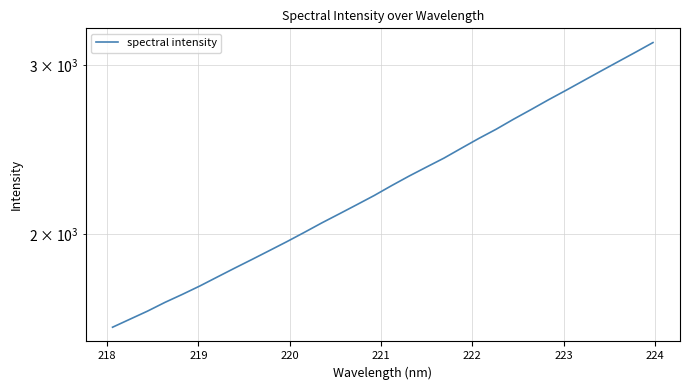

Does the chart display data point markers on the line(s)?

No